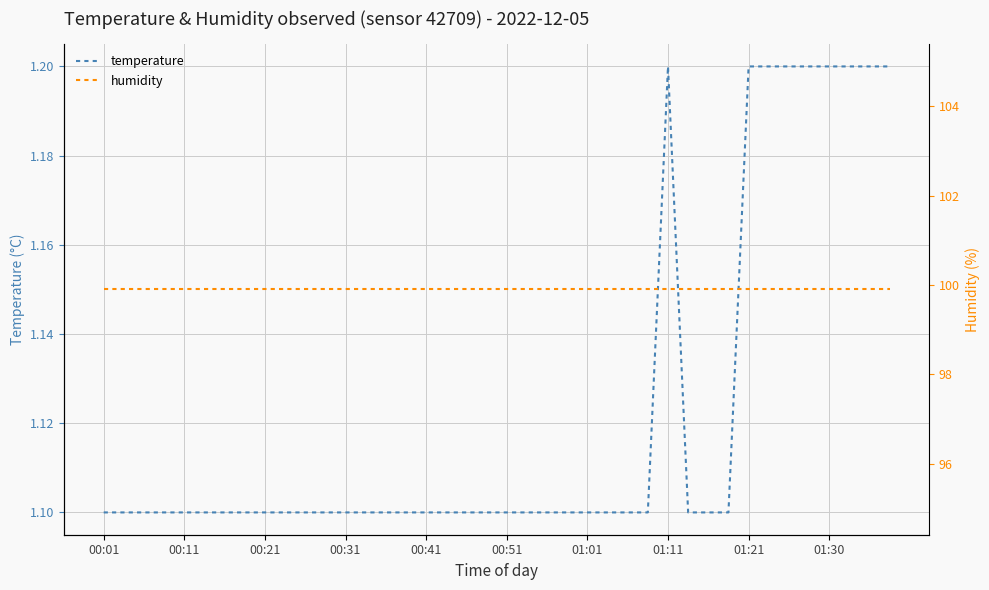

True or false: humidity and temperature cross at least once.

False